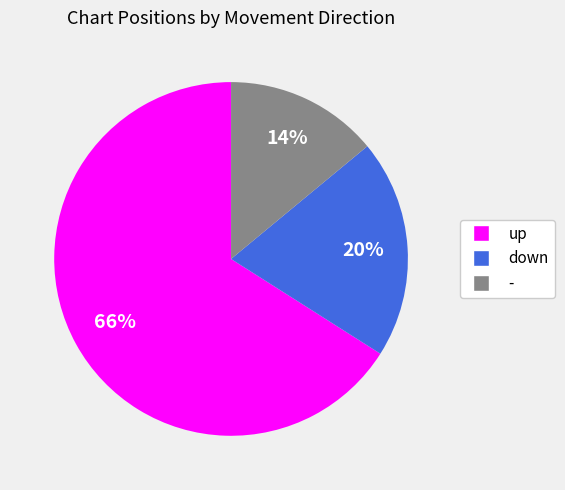

Is it true that down is 6% of the pie?

False